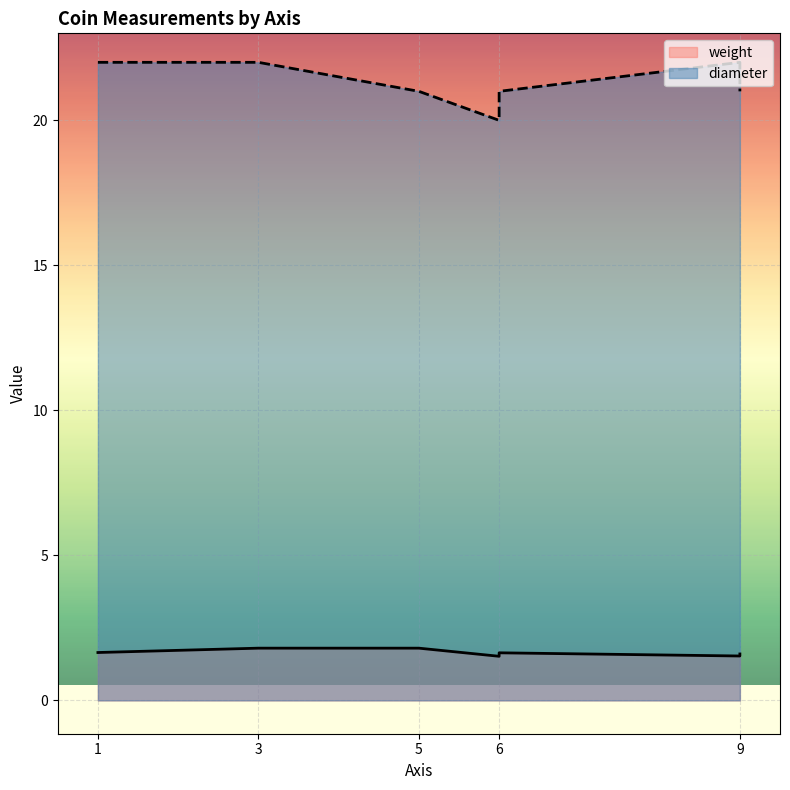

What are all the series names shown in the legend?

weight, diameter